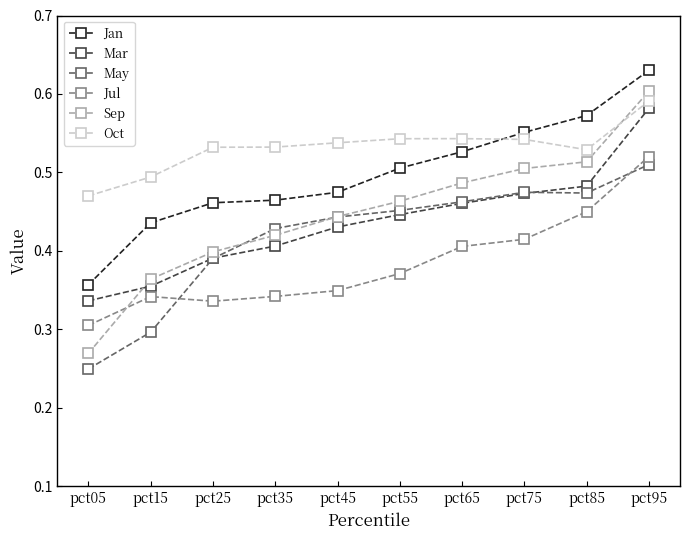

At which category is the sum across all series the highest?

pct95